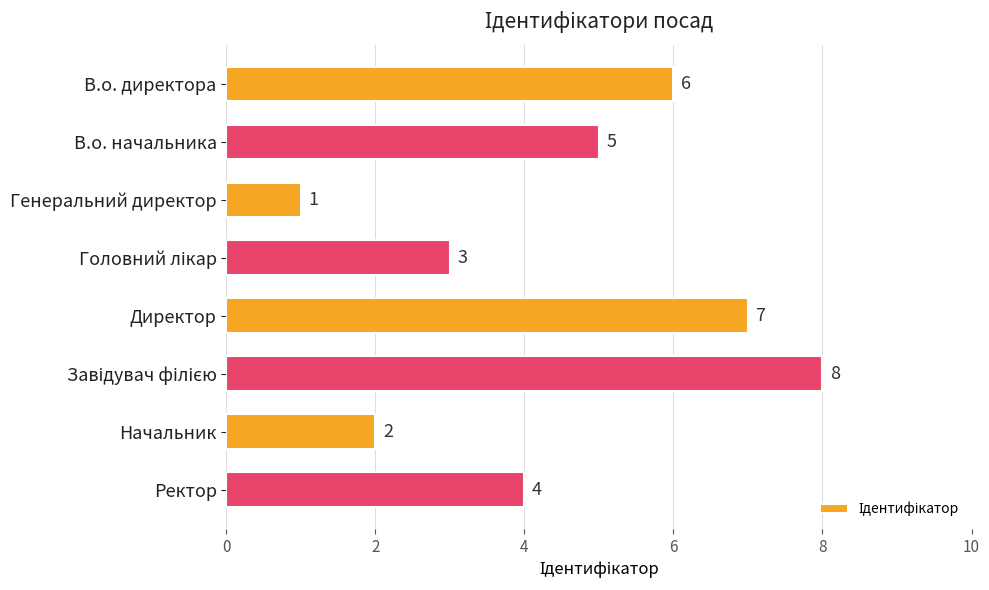

True or false: the data shows 1 at Начальник.

False